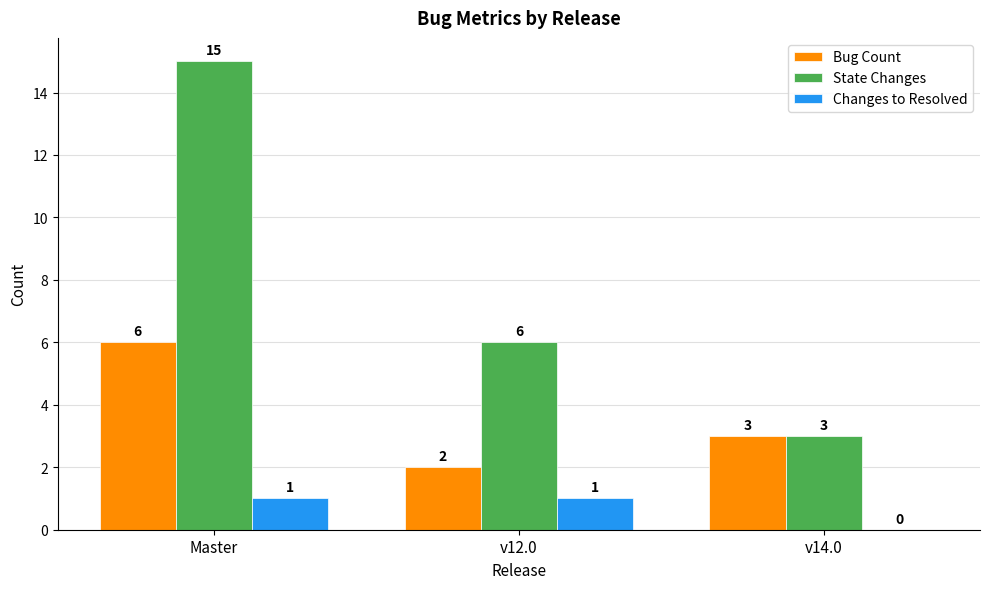

What is the maximum value shown in the chart?

15